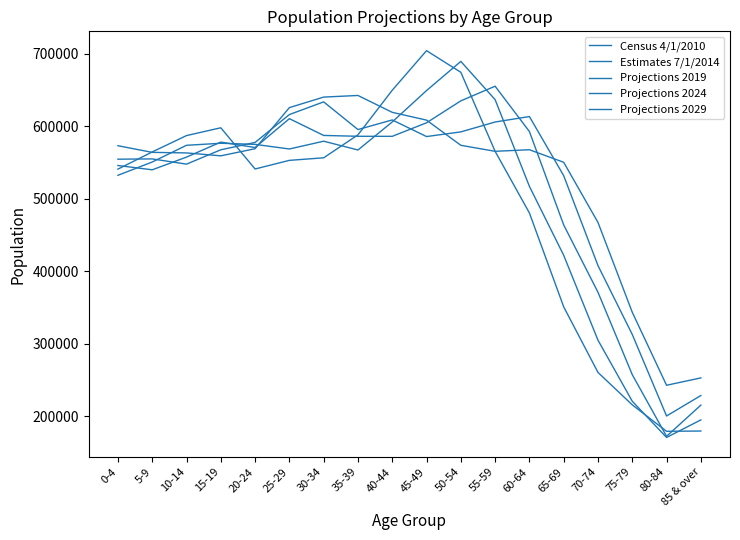

List the labels in order of Census 4/1/2010 value, smallest first.

80-84, 85 & over, 75-79, 70-74, 65-69, 60-64, 0-4, 20-24, 25-29, 30-34, 5-9, 55-59, 10-14, 35-39, 15-19, 40-44, 50-54, 45-49